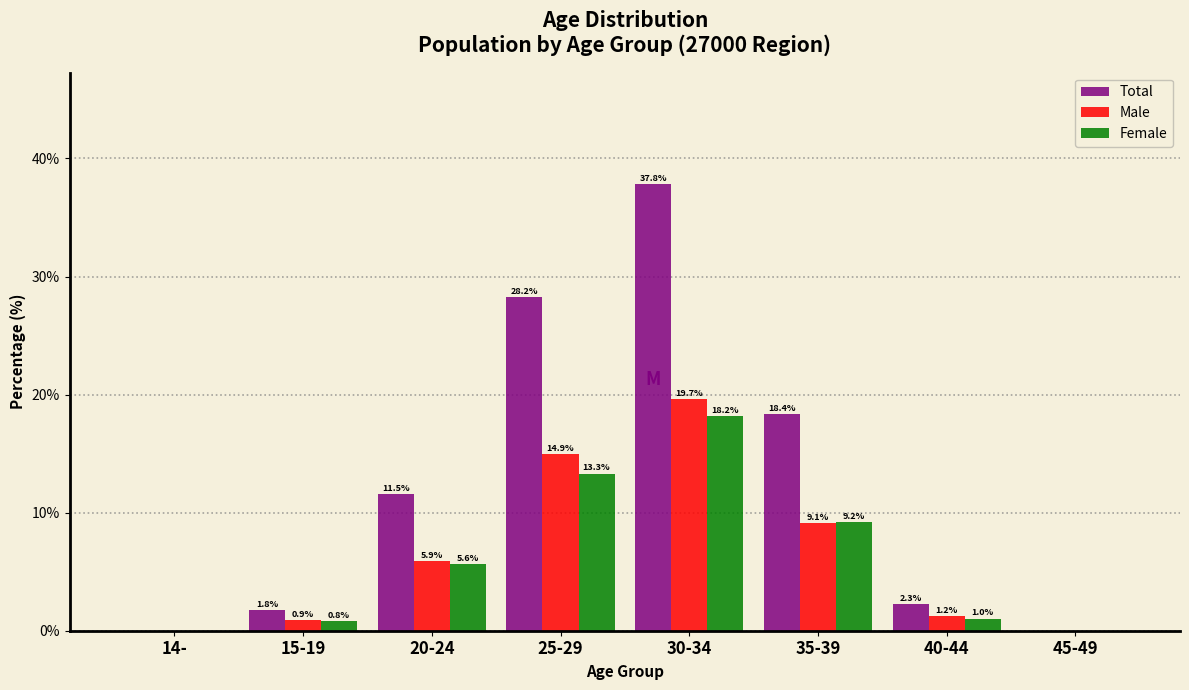

What is the sum of all Total values?

100.0